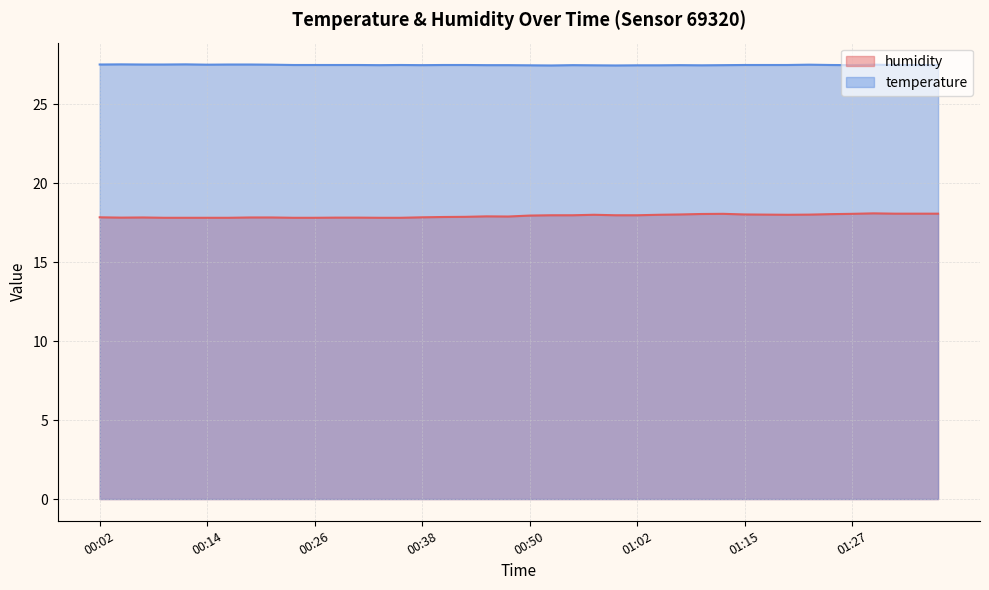

What is the maximum value for temperature?

27.5